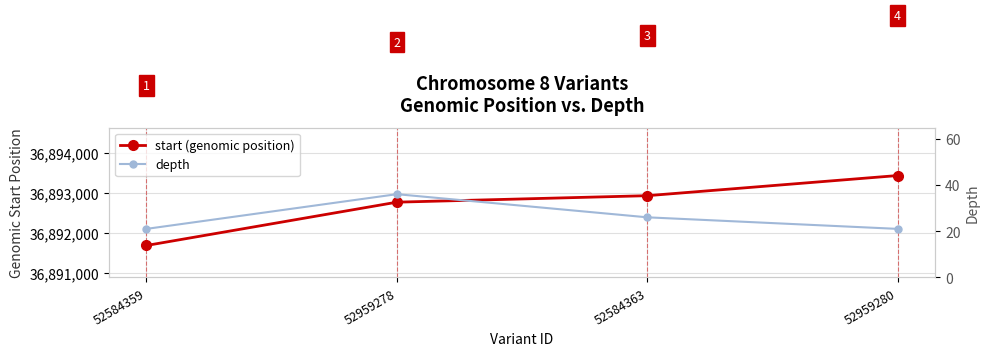

The value of depth at 52959278 is 12. True or false?

False